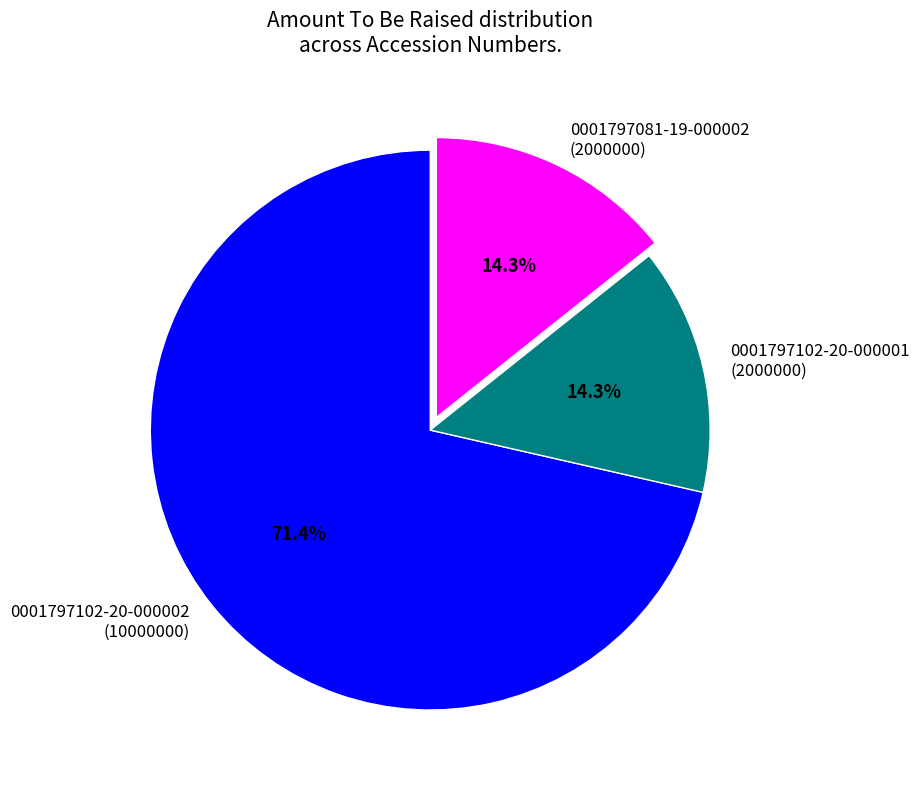

Which category has the biggest portion of the pie?

0001797102-20-000002